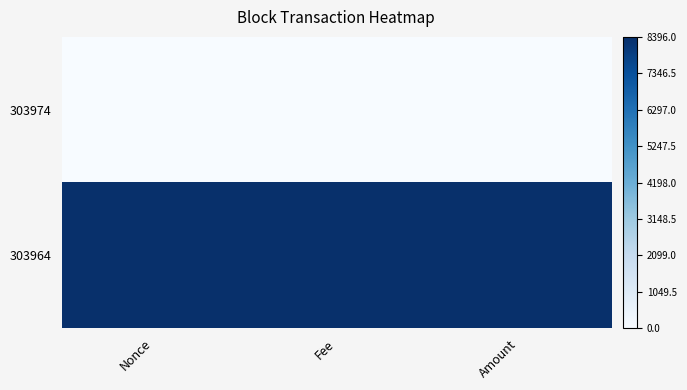

Between Nonce and Fee, which series saw the biggest shift?

303974